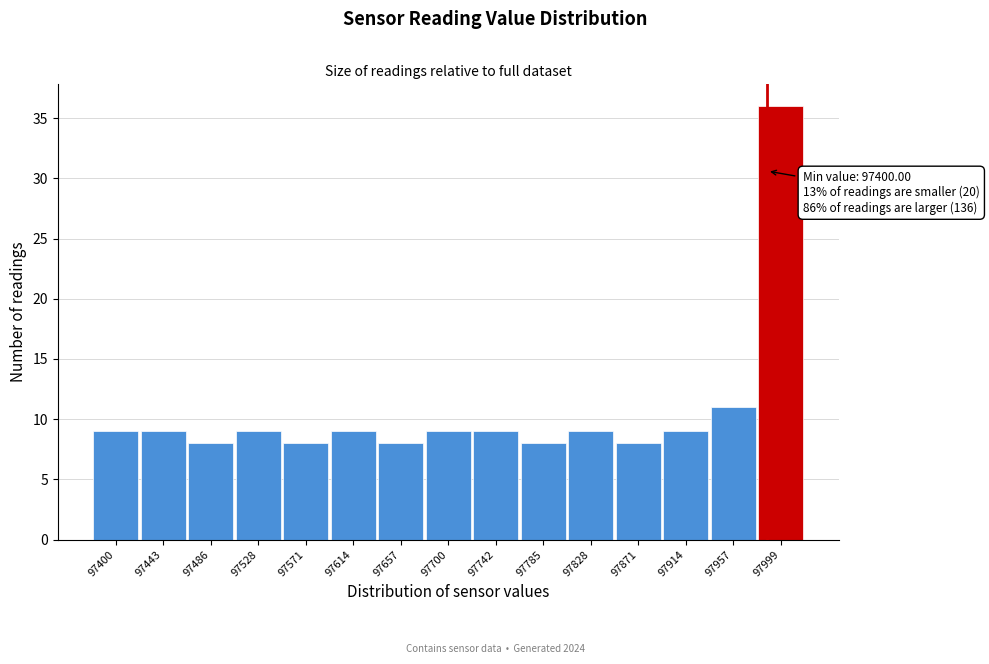

Reading left to right, list all the values displayed in this chart.

9	9	8	9	8	9	8	9	9	8	9	8	9	11	36